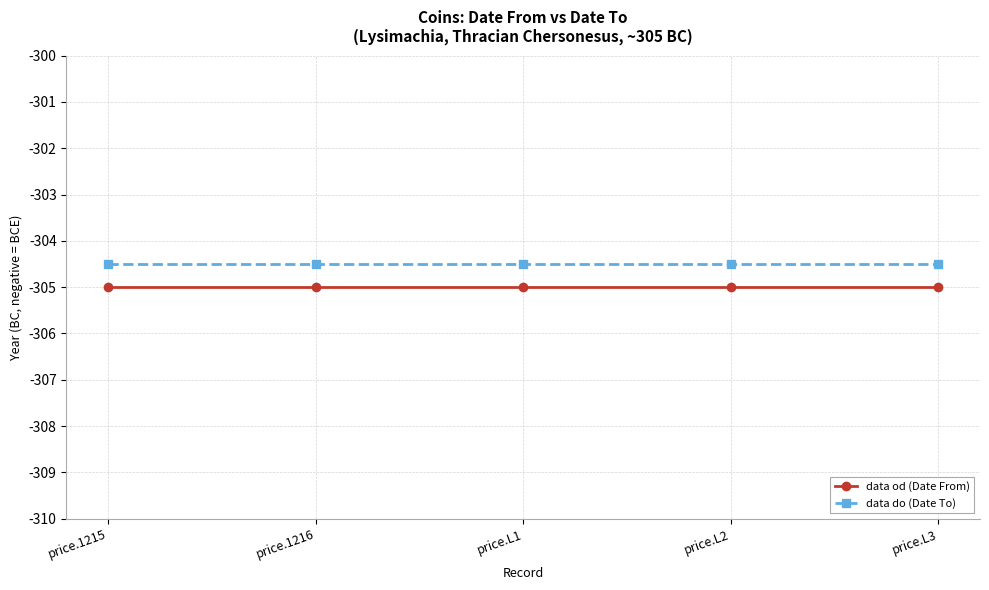

What is the label of the 1st point from the right?

price.L3